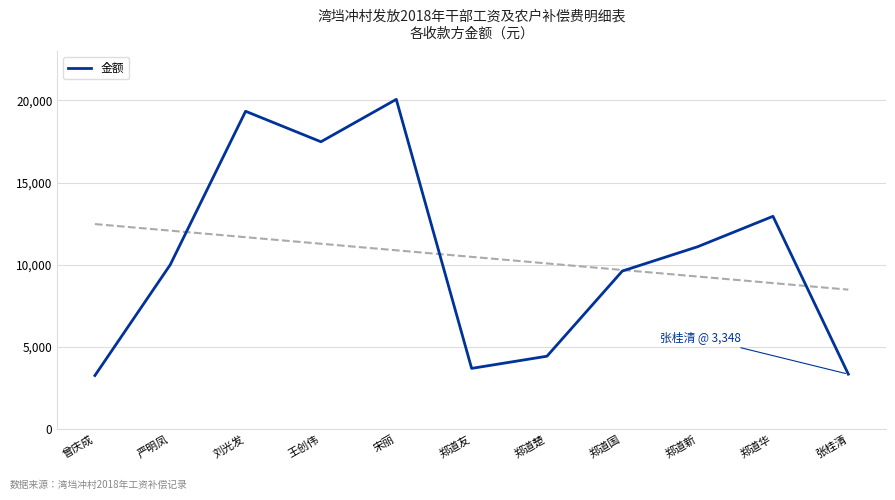

What position from the left is 郑道国?

8